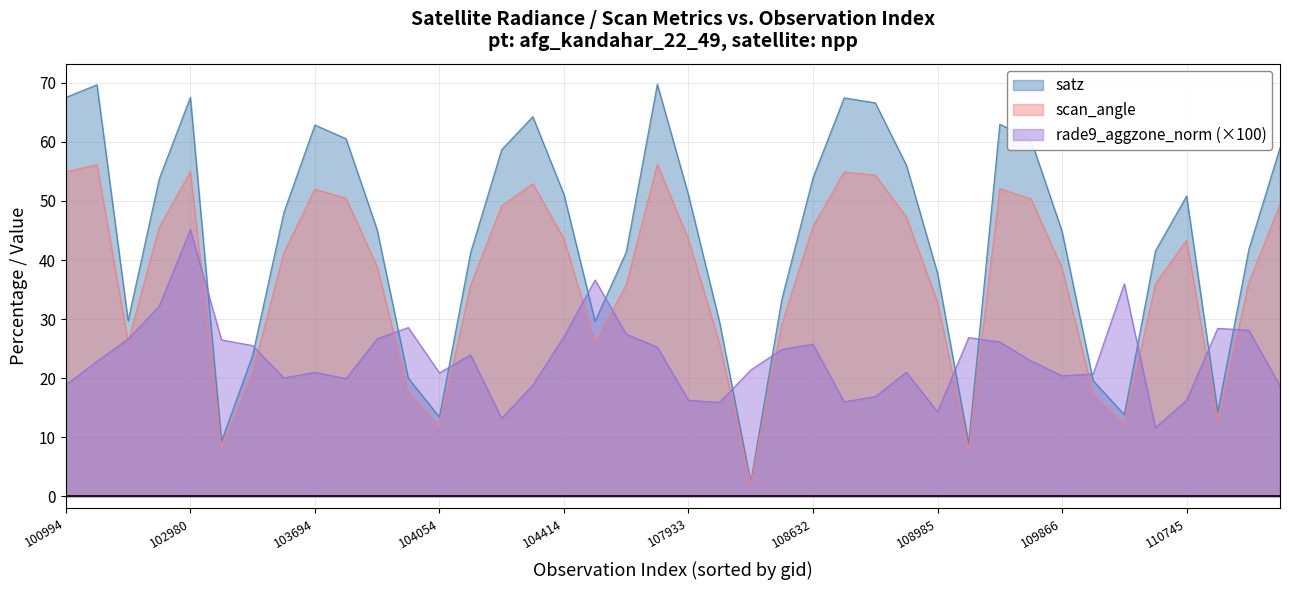

Is it true that rade9_aggzone_norm equals 24.9 at 23?

True